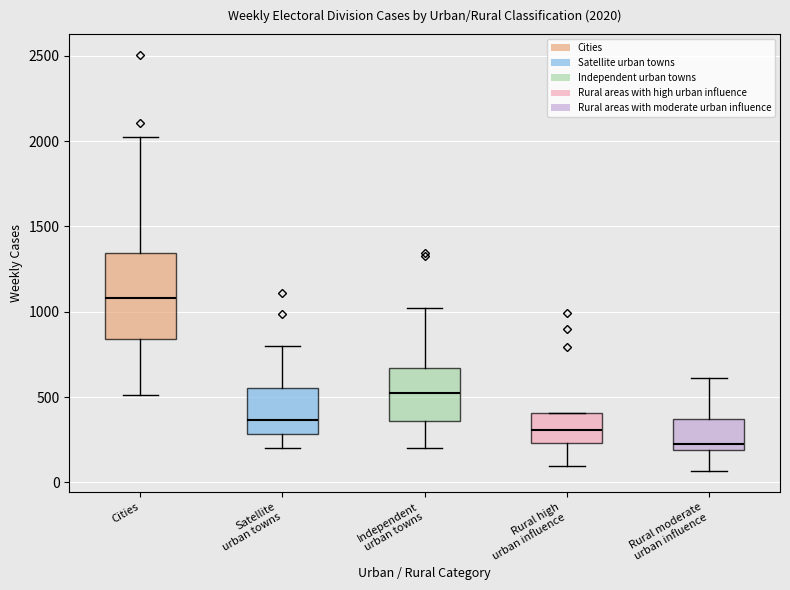

Which box is the tallest, from its lower edge to its upper edge?

Cities